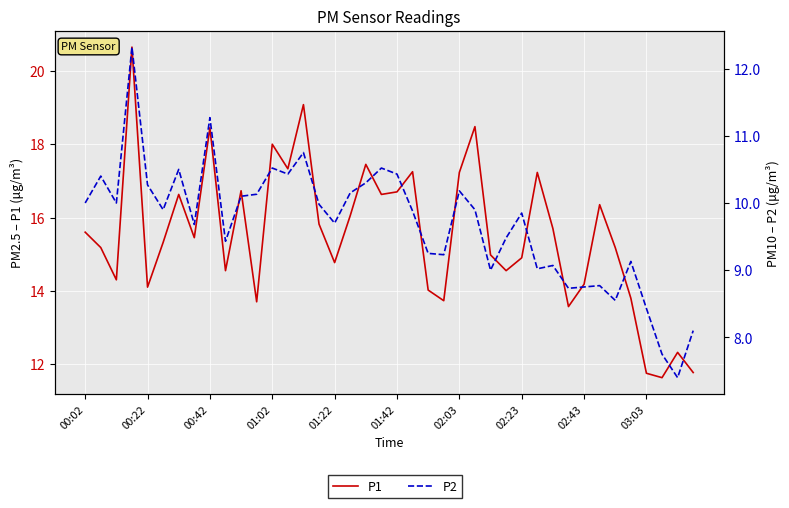

True or false: P1 has a value of 24.0 at 26.

False